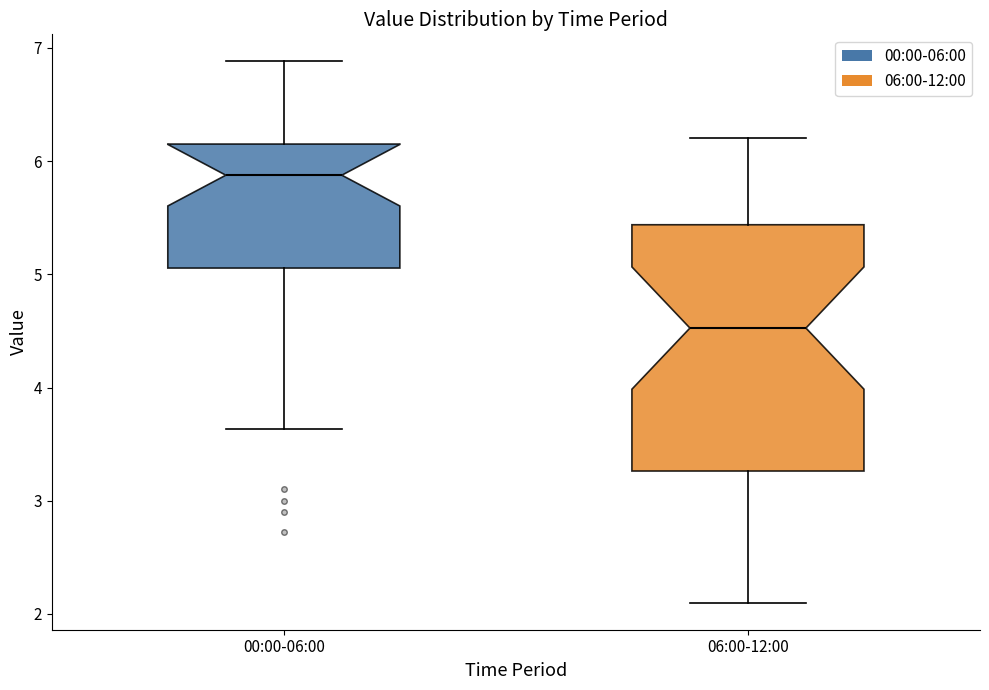

Reading left to right, read every box against the y-axis: the position of its median line, the range the box covers, and the ends of its whiskers. The values are not printed on the chart, so give them approximately, as read against the axis.

00:00-06:00: median 5.9, box 5.1 to 6.2, whiskers 3.6 to 6.9
06:00-12:00: median 4.5, box 3.3 to 5.4, whiskers 2.1 to 6.2